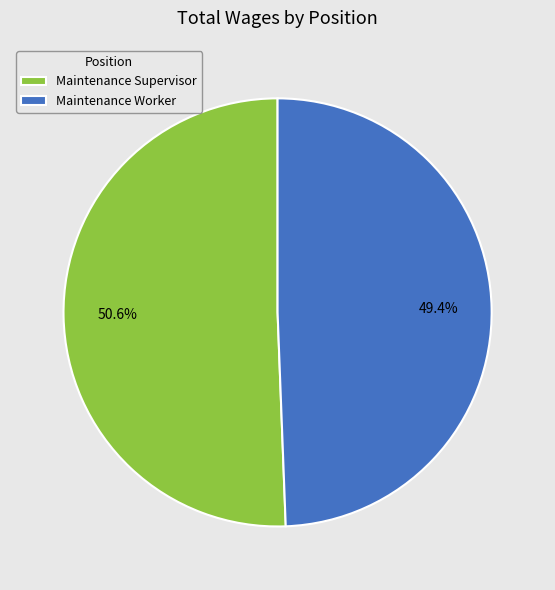

To the nearest percent, what percentage of the pie is Maintenance Worker?

49%